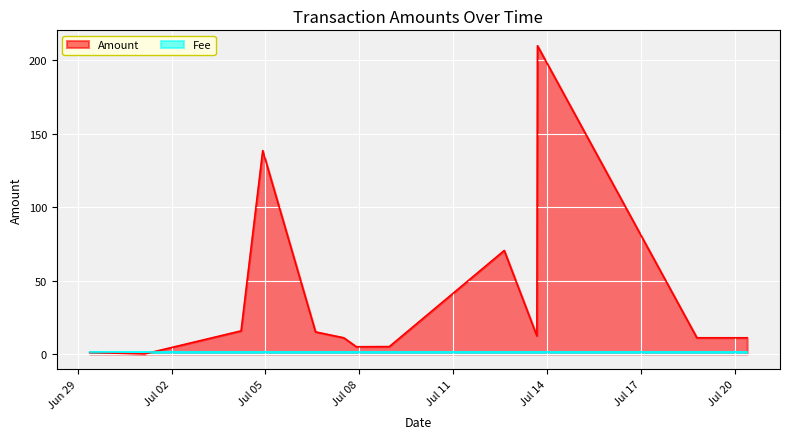

Reading right to left, what are all the values shown in this chart?

11.0	11.0	210.0	12.3	70.5	5.0	4.9	11.0	15.0	138.6	15.7	0.0	1.0